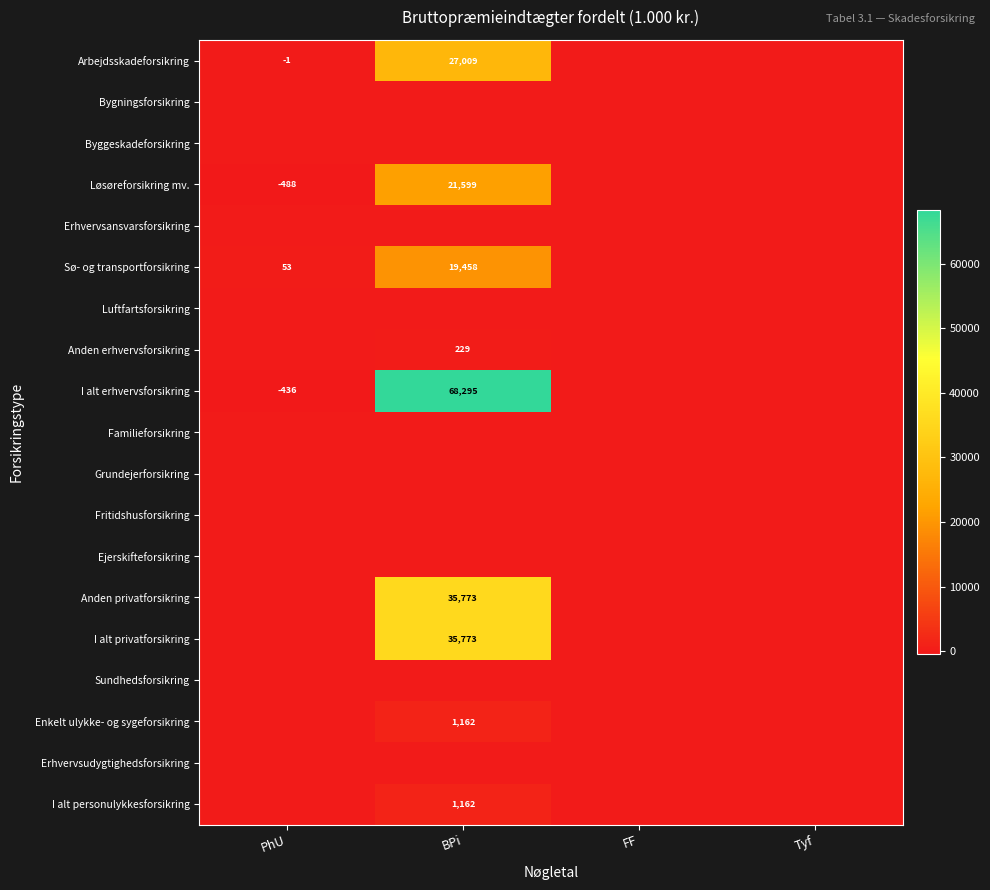

Rank the series at Tyf from lowest to highest value.

Arbejdsskadeforsikring, Bygningsforsikring, Byggeskadeforsikring, Løsøreforsikring mv., Erhvervsansvarsforsikring, Sø- og transportforsikring, Luftfartsforsikring, Anden erhvervsforsikring, I alt erhvervsforsikring, Familieforsikring, Grundejerforsikring, Fritidshusforsikring, Ejerskifteforsikring, Anden privatforsikring, I alt privatforsikring, Sundhedsforsikring, Enkelt ulykke- og sygeforsikring, Erhvervsudygtighedsforsikring, I alt personulykkesforsikring